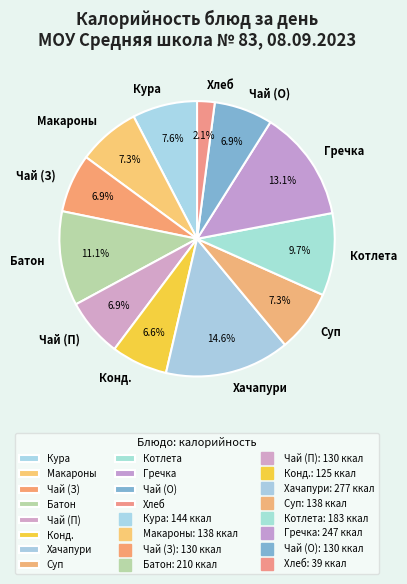

Which slice is the smallest?

Хлеб